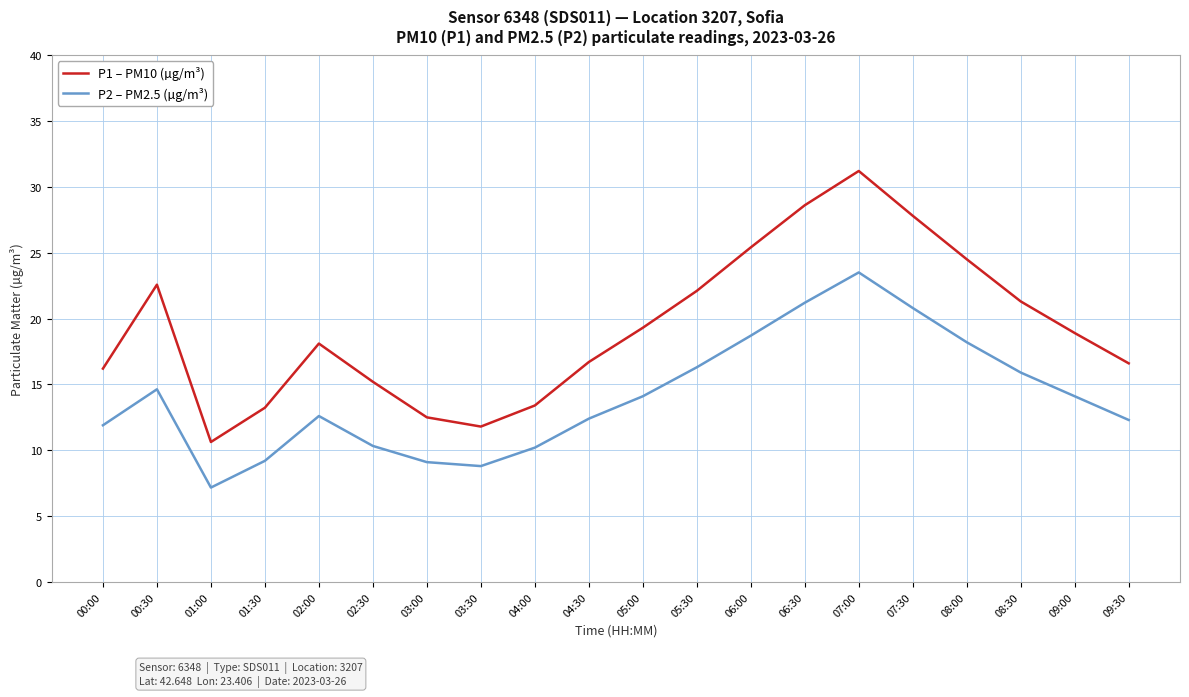

At which category does the chart reach its peak across all series?

07:00